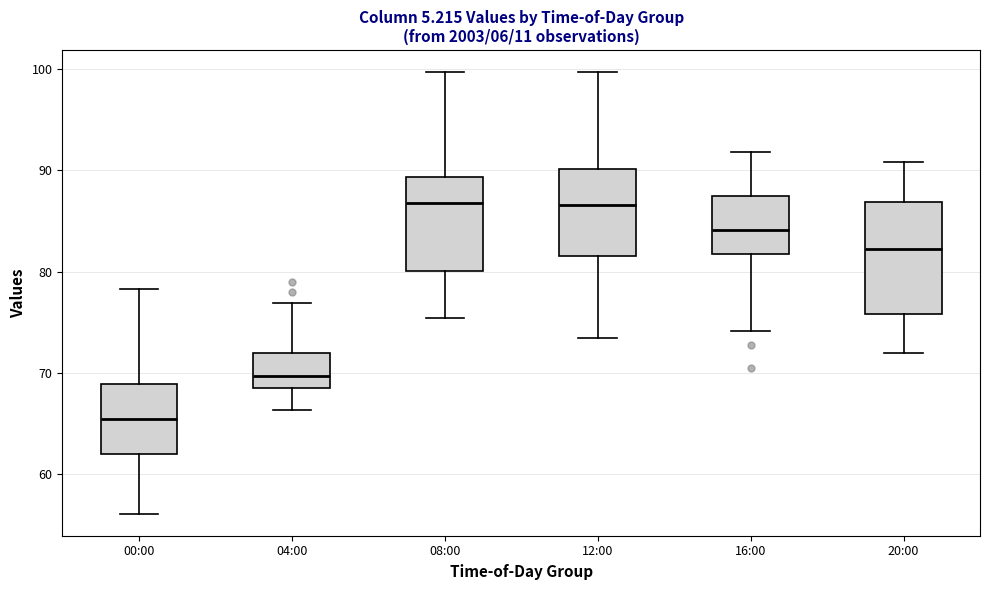

Comparing the boxes themselves (not the whiskers), which one is the tallest?

20:00